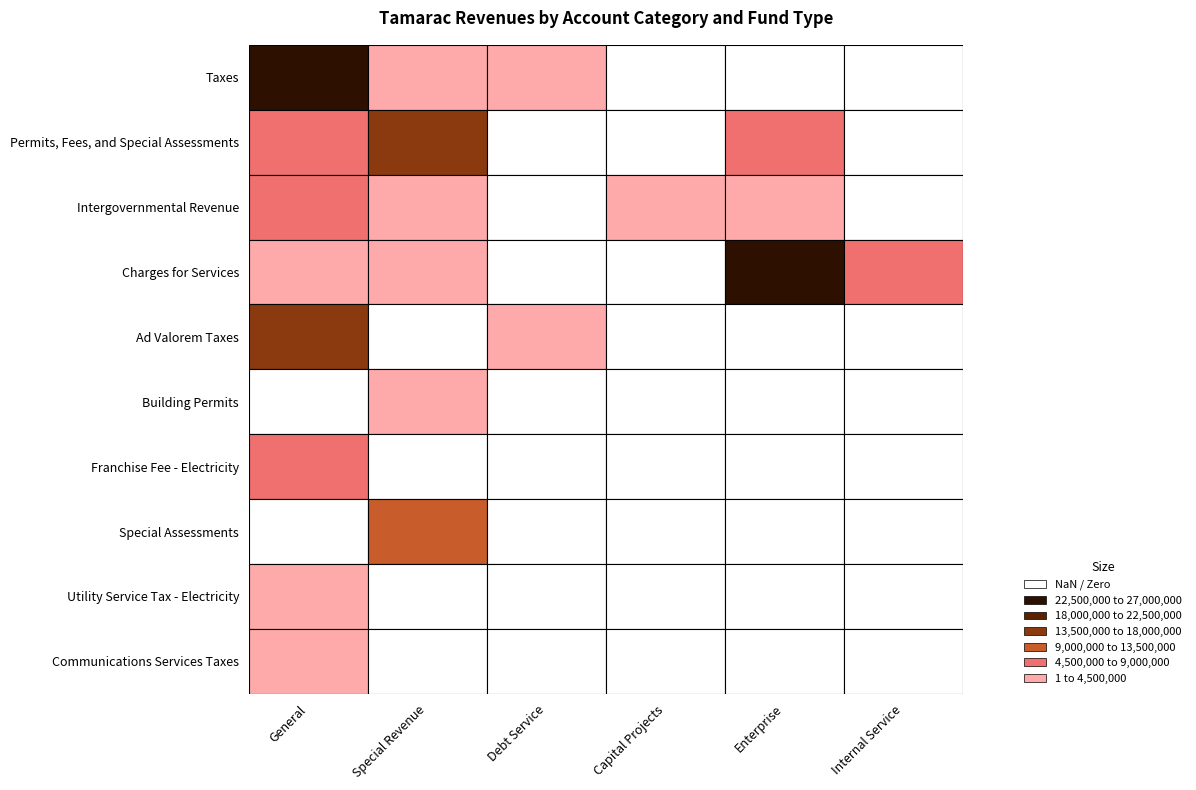

Reading left to right, transcribe all the data shown in this chart.

Taxes: General=26215541	Special Revenue=368966	Debt Service=265895	Capital Projects=0	Enterprise=0	Internal Service=0
Permits, Fees, and Special Assessments: General=4714972	Special Revenue=13678438	Debt Service=0	Capital Projects=0	Enterprise=5268150	Internal Service=0
Intergovernmental Revenue: General=7388857	Special Revenue=1263211	Debt Service=0	Capital Projects=907320	Enterprise=25926	Internal Service=0
Charges for Services: General=1500269	Special Revenue=2119630	Debt Service=0	Capital Projects=0	Enterprise=23219968	Internal Service=4758458
Ad Valorem Taxes: General=17144384	Special Revenue=0	Debt Service=265895	Capital Projects=0	Enterprise=0	Internal Service=0
Building Permits: General=0	Special Revenue=1984078	Debt Service=0	Capital Projects=0	Enterprise=0	Internal Service=0
Franchise Fee - Electricity: General=4714972	Special Revenue=0	Debt Service=0	Capital Projects=0	Enterprise=0	Internal Service=0
Special Assessments: General=0	Special Revenue=11694360	Debt Service=0	Capital Projects=0	Enterprise=0	Internal Service=0
Utility Service Tax - Electricity: General=3802920	Special Revenue=0	Debt Service=0	Capital Projects=0	Enterprise=0	Internal Service=0
Communications Services Taxes: General=2679796	Special Revenue=0	Debt Service=0	Capital Projects=0	Enterprise=0	Internal Service=0